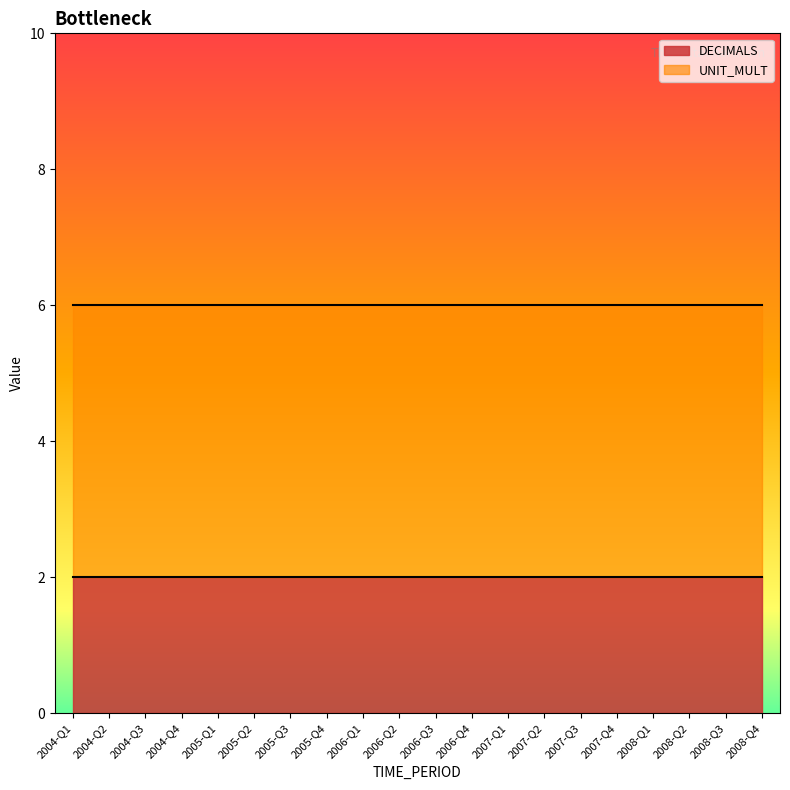

What is the value of the DECIMALS point at the 20th from the left?

2